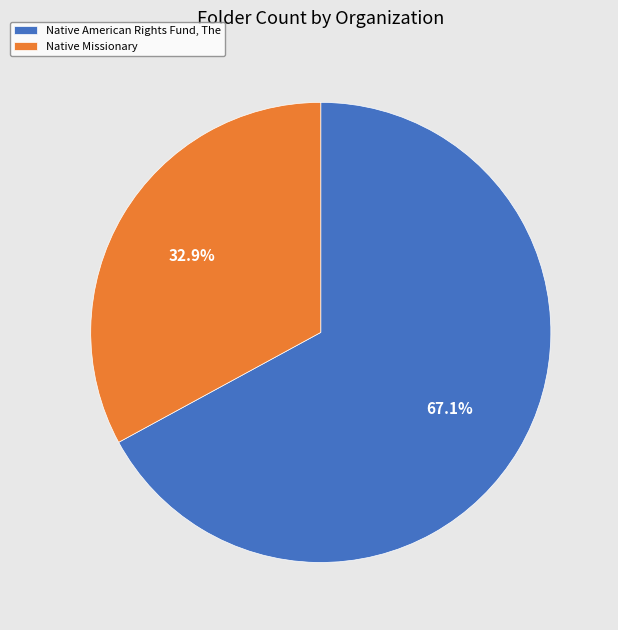

How many segments does this pie chart have?

2